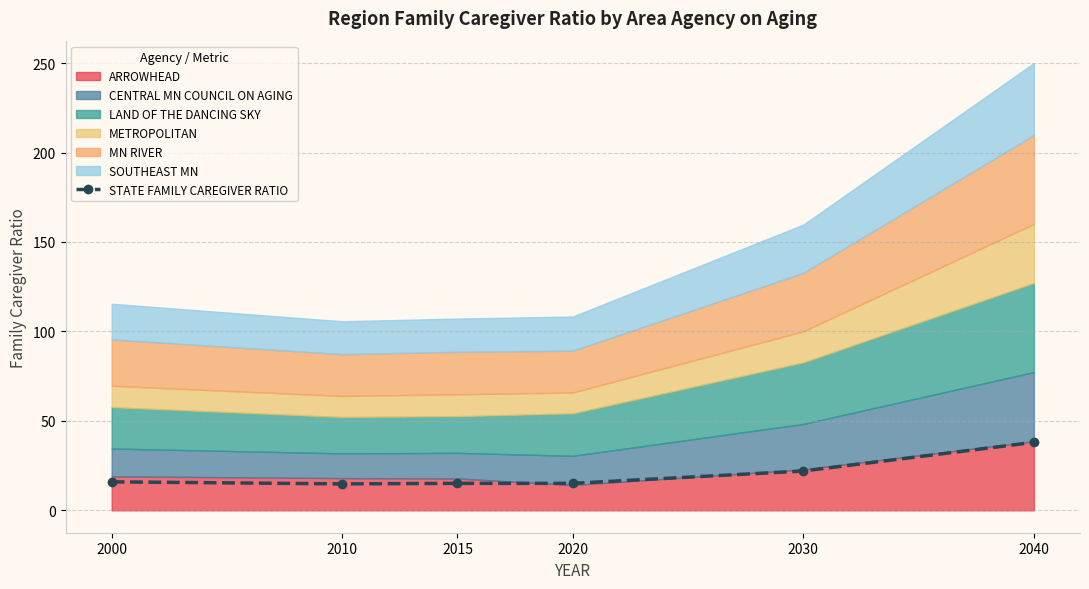

Where is the data nearest to the value 26?

2030